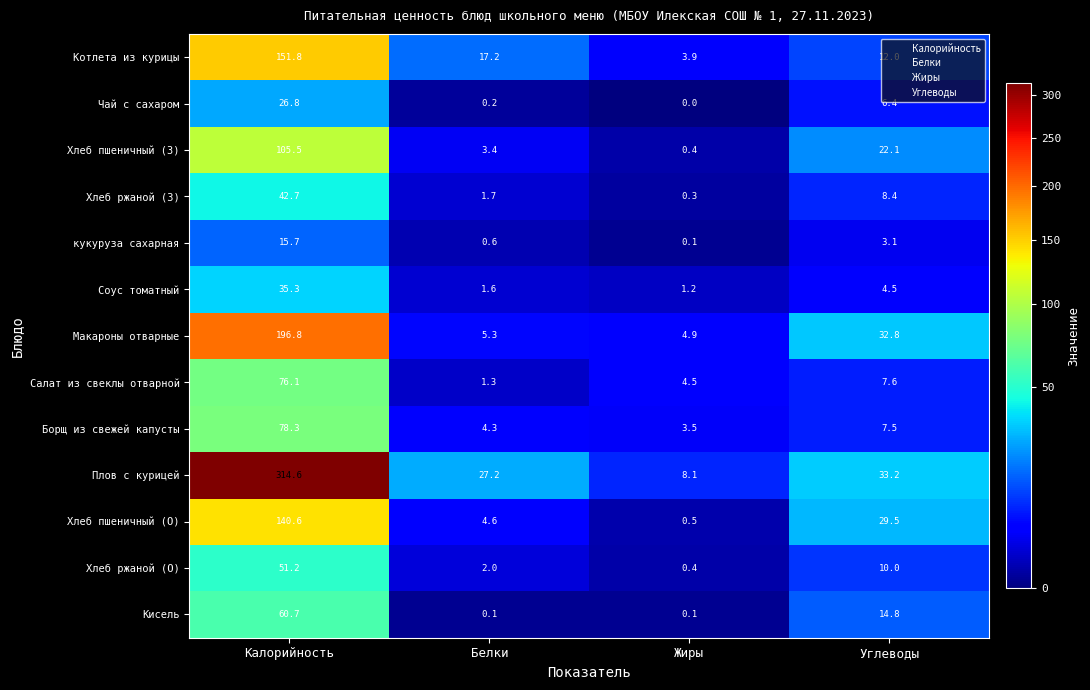

What is the difference between the highest and lowest values at Калорийность?

298.9